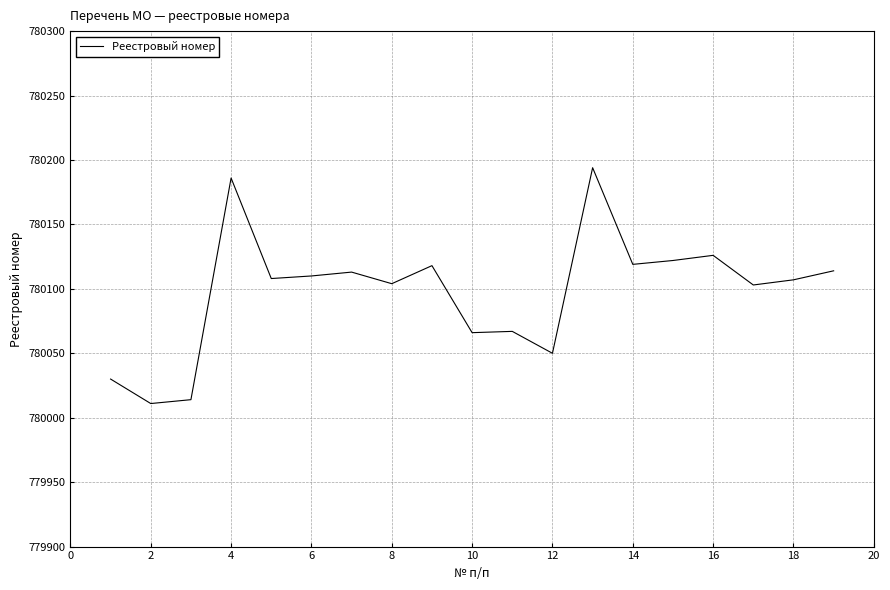

What is the difference between the maximum and minimum values?

183